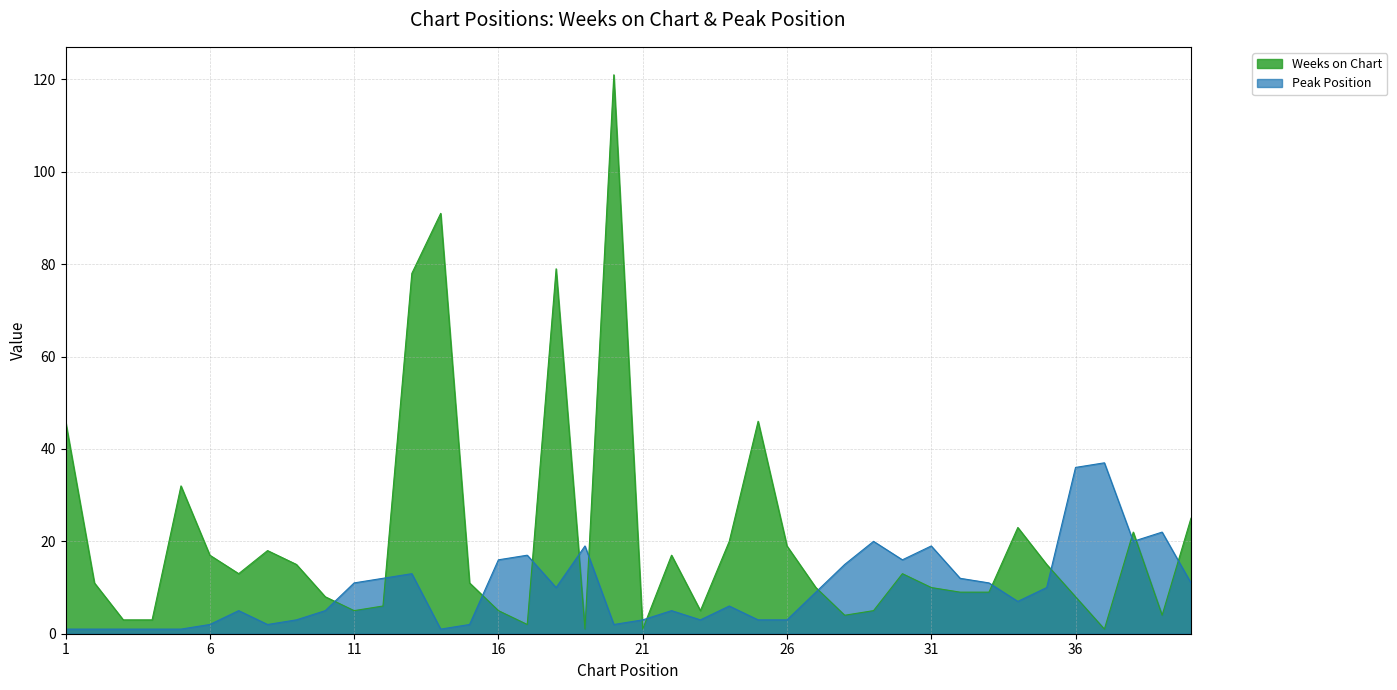

Where does the Weeks on Chart series first go above 11?

1